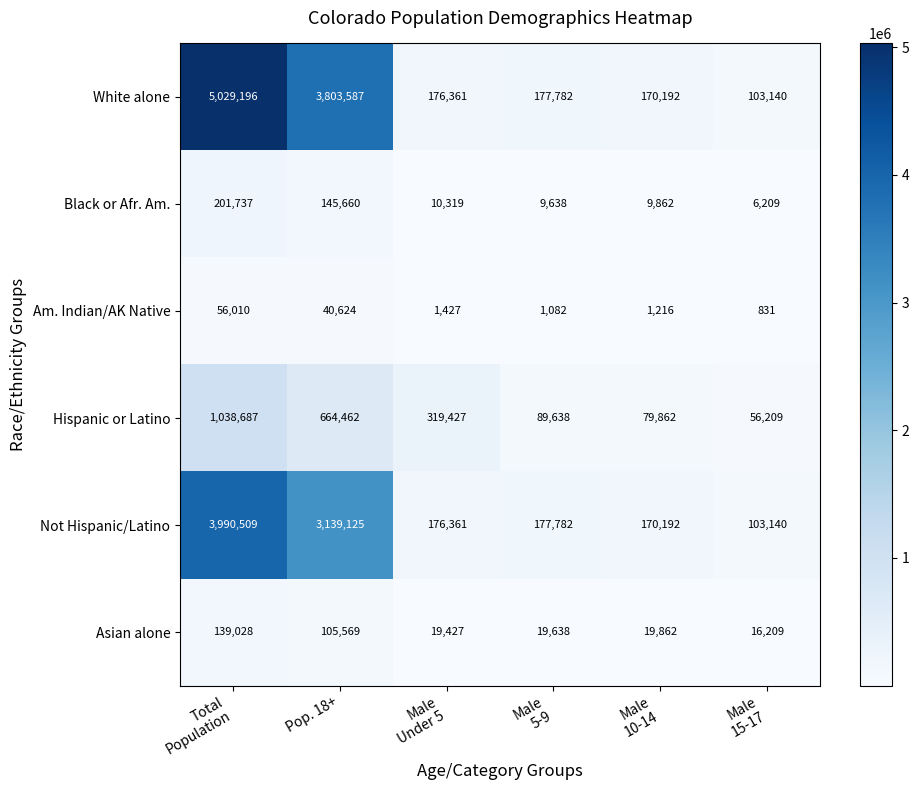

Which series has the widest spread of values?

White alone